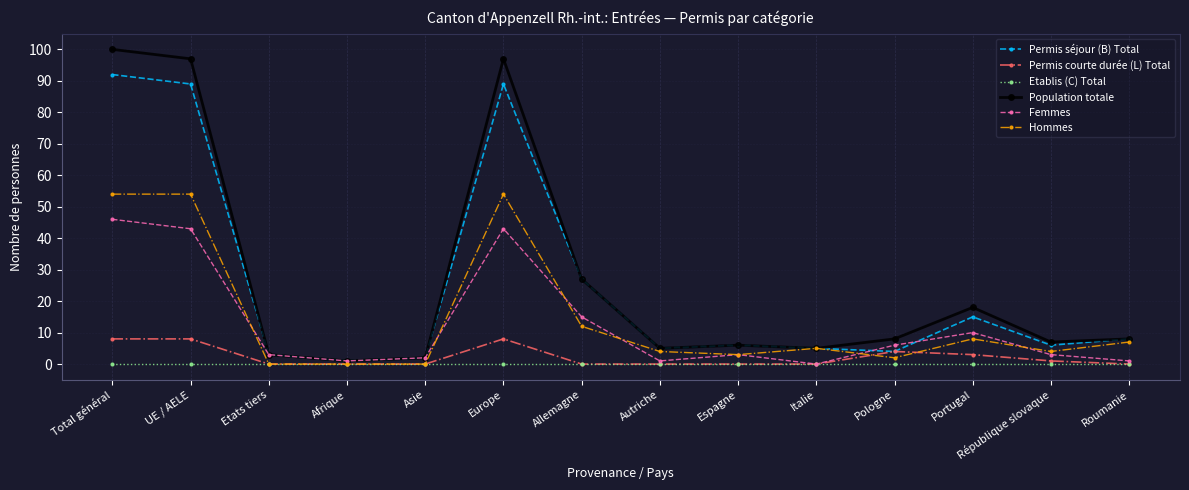

What is the highest value of the Population totale series?

100